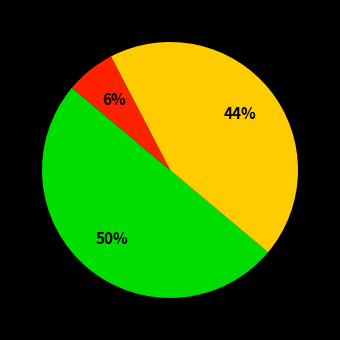

To the nearest percent, what is the difference between the largest and smallest slice percentages?

44%